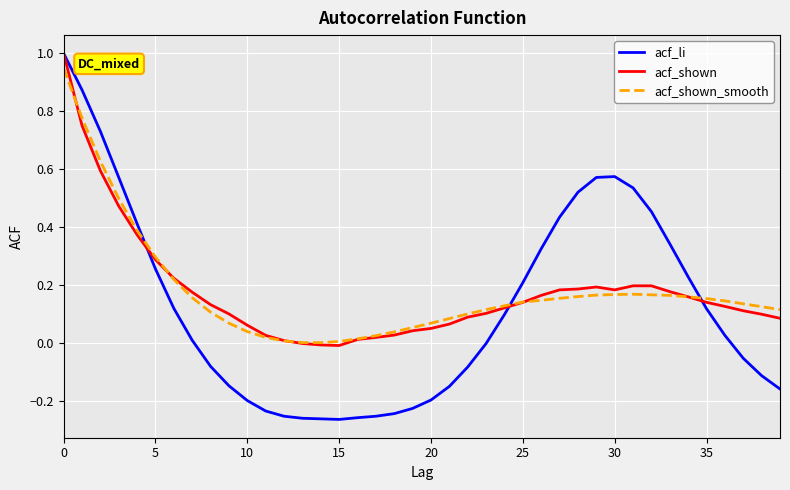

What are all the series names shown in the legend?

acf_li, acf_shown, acf_shown_smooth